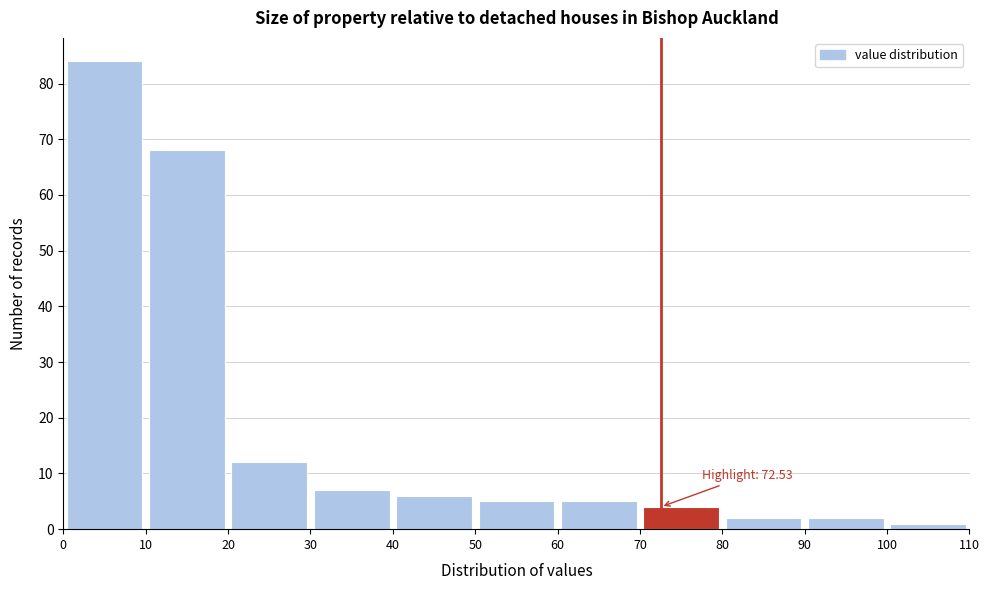

Which range on the x-axis has the tallest bar?

0 to 10